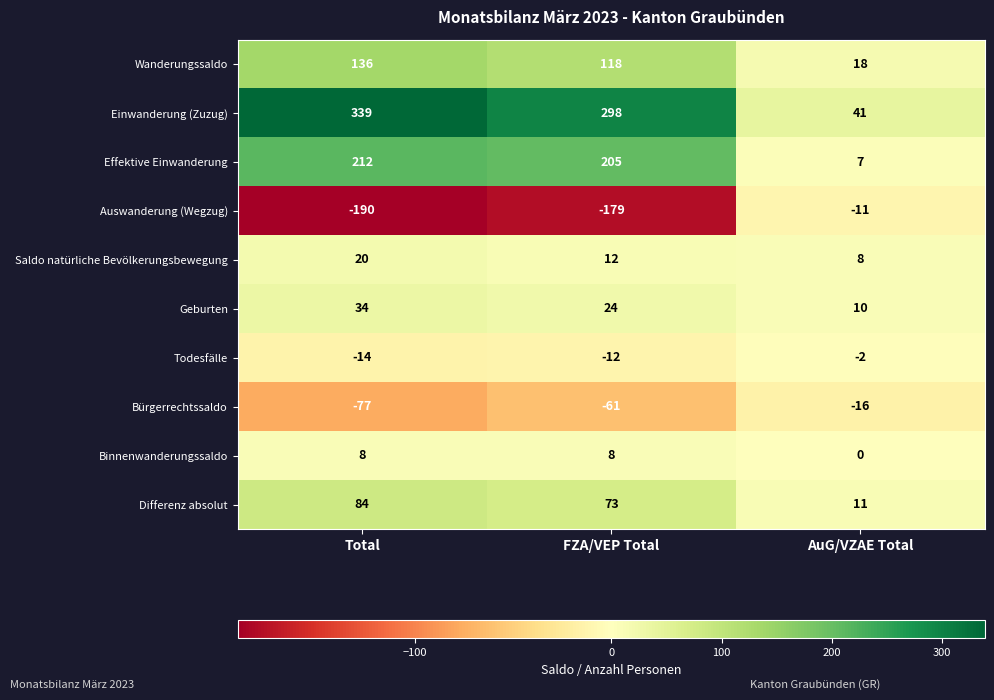

Which category has the highest value in the Einwanderung (Zuzug) series?

Total